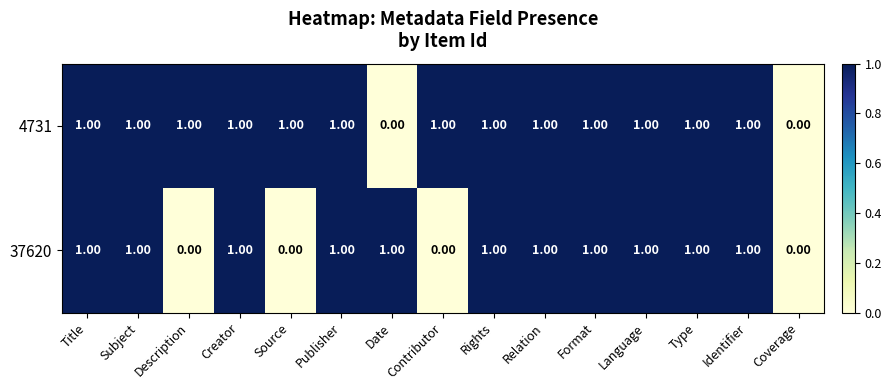

Rank the series by their average value, from highest to lowest.

4731, 37620